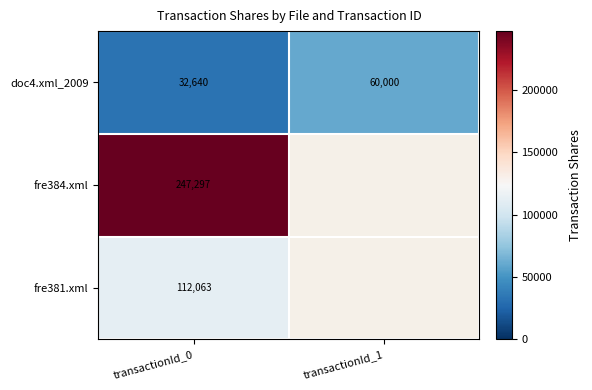

What is the sum of all doc4.xml_2009 values?

92640